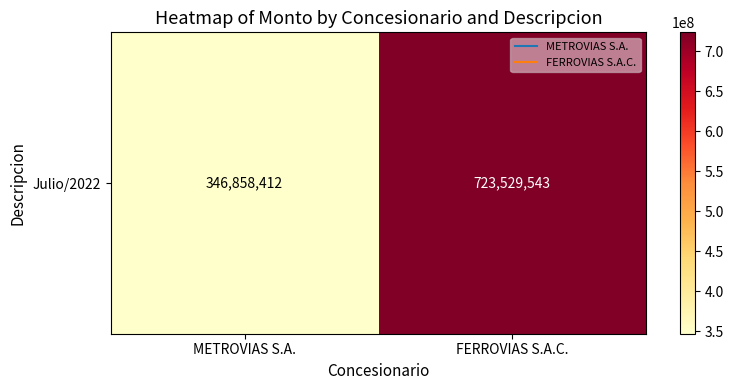

Reading left to right, what are all the values shown in this chart?

METROVIAS S.A.=346858412	FERROVIAS S.A.C.=723529543